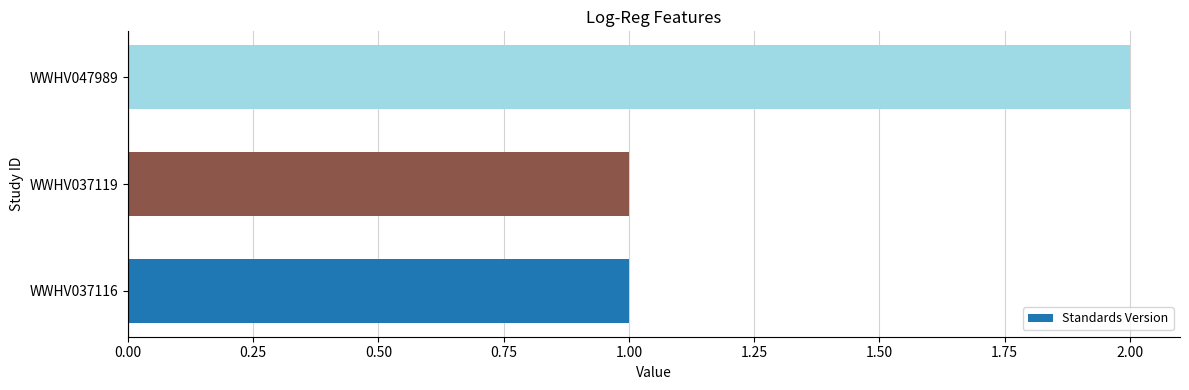

The chart shows a value of 1 at WWHV037116. True or false?

True